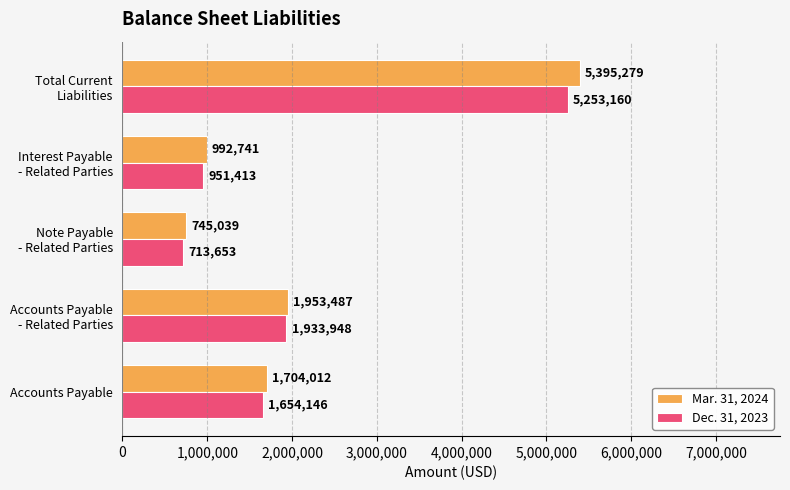

The Mar. 31, 2024 series shows 2452227 at Accounts Payable. True or false?

False